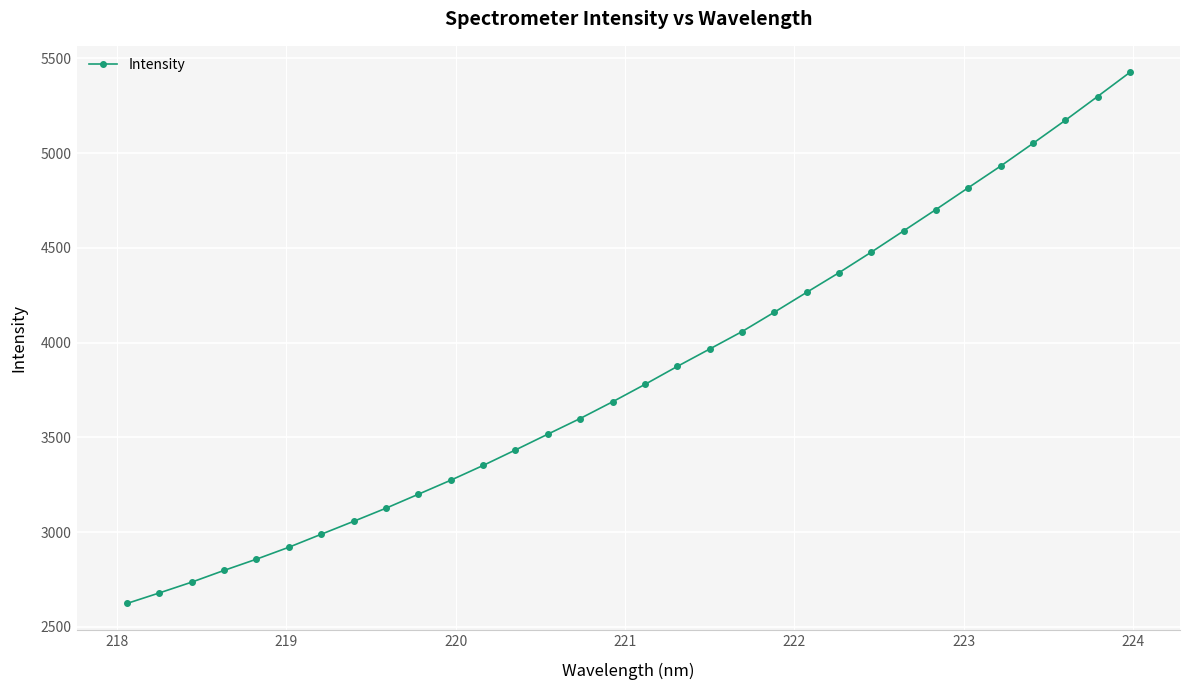

What is the greatest value displayed?

5426.6